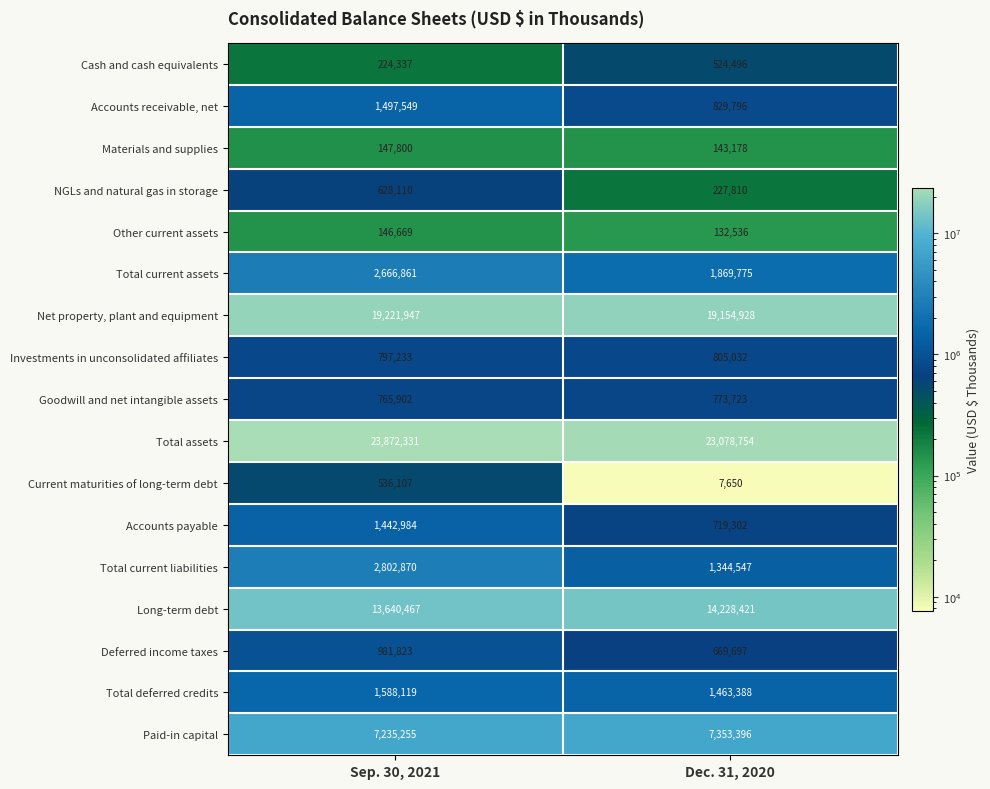

Rank the series by their maximum value, from lowest to highest.

Other current assets, Materials and supplies, Cash and cash equivalents, Current maturities of long-term debt, NGLs and natural gas in storage, Goodwill and net intangible assets, Investments in unconsolidated affiliates, Deferred income taxes, Accounts payable, Accounts receivable, net, Total deferred credits, Total current assets, Total current liabilities, Paid-in capital, Long-term debt, Net property, plant and equipment, Total assets